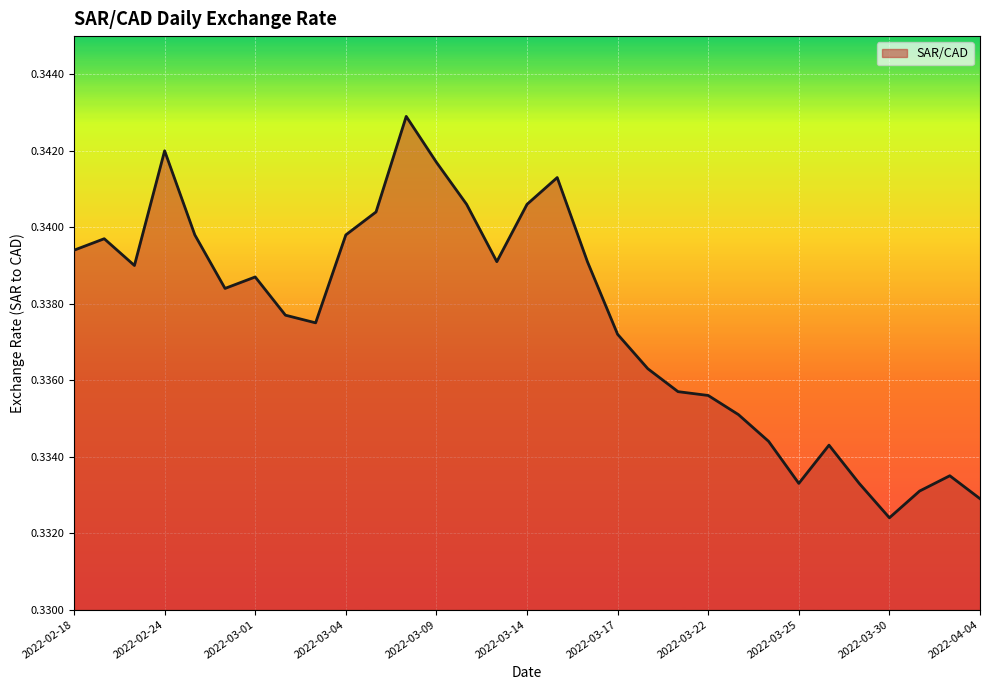

What is the greatest value displayed?

0.3